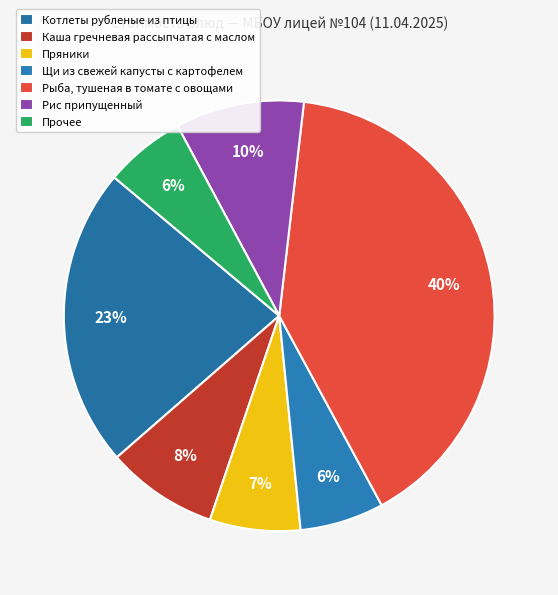

What portion of the pie excludes Рыба, тушеная в томате с овощами?

59.7%